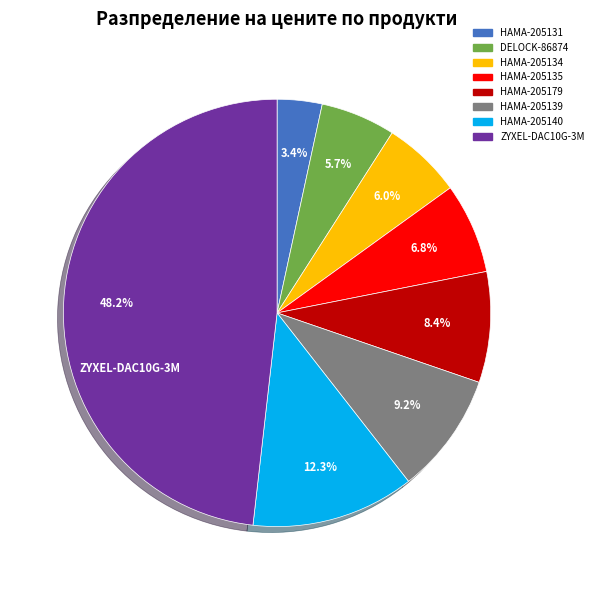

The DELOCK-86874 slice represents 1% of the pie. True or false?

False